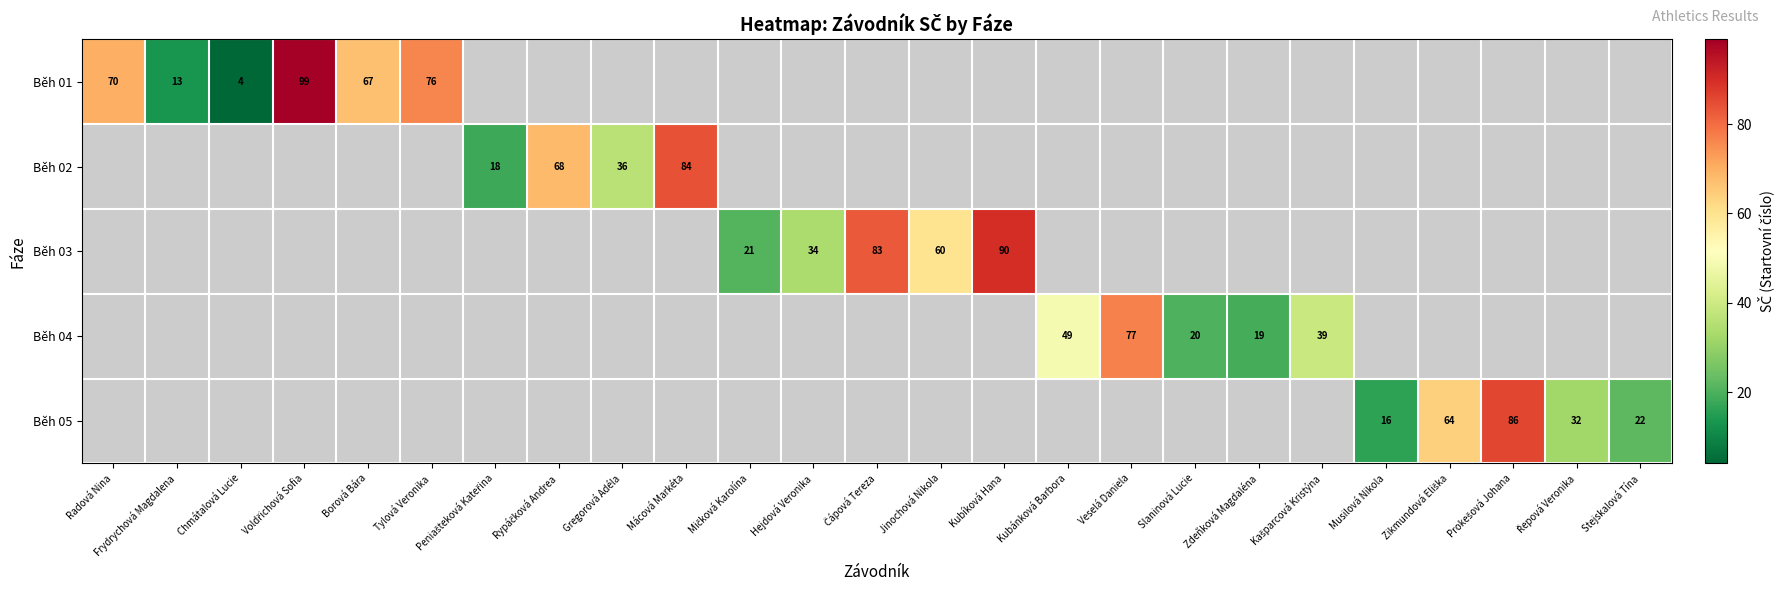

At how many categories does at least one series exceed 4?

24